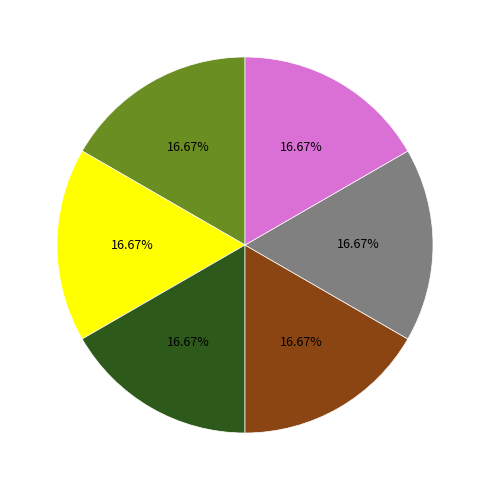

Is there a majority slice in this chart?

No